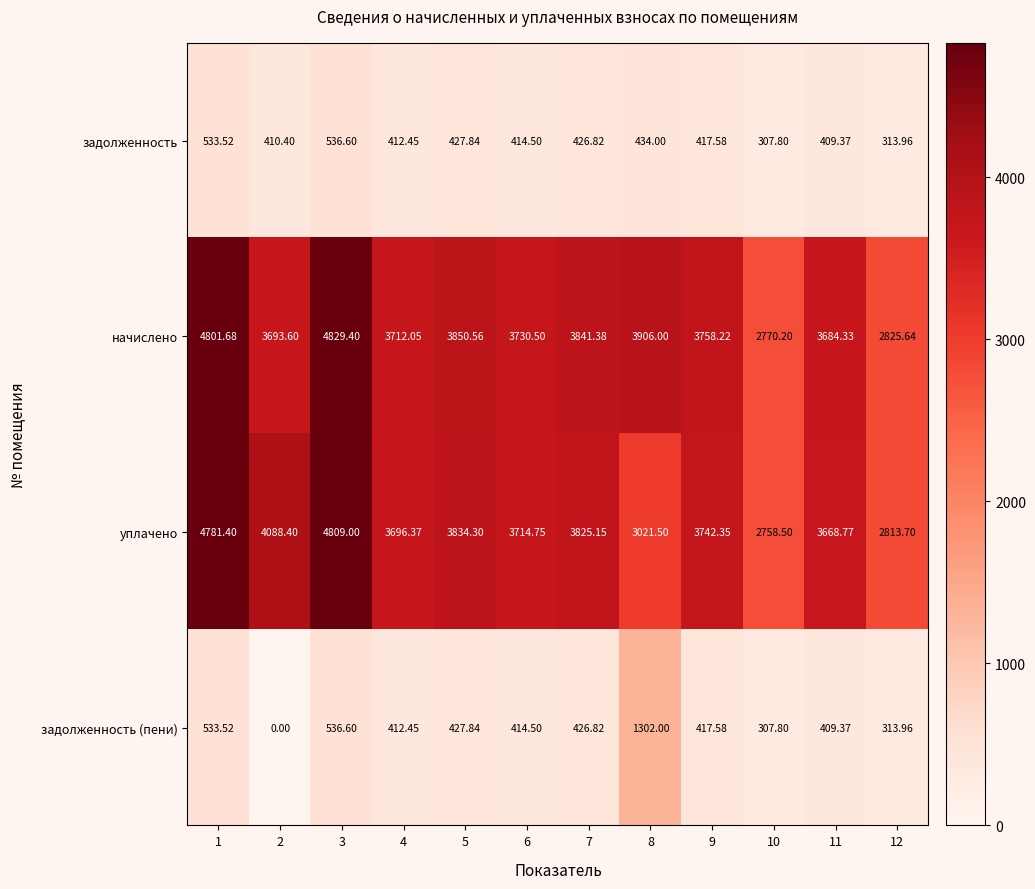

Which series has the largest range (max minus min)?

начислено